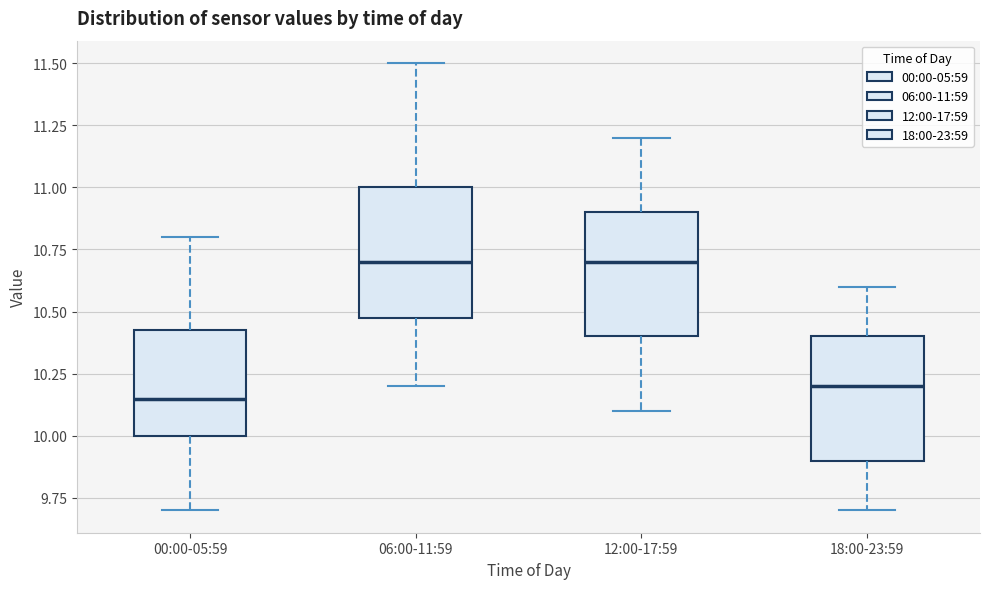

Reading left to right, transcribe this box plot: for each box, give where its median line is, the range the box spans, and where its two whiskers end, as read against the y-axis. The values are not printed on the chart, so give them approximately, as read against the axis.

00:00-05:59: median 10.15, box 10.00 to 10.45, whiskers 9.70 to 10.80
06:00-11:59: median 10.70, box 10.50 to 11.00, whiskers 10.20 to 11.50
12:00-17:59: median 10.70, box 10.40 to 10.90, whiskers 10.10 to 11.20
18:00-23:59: median 10.20, box 9.90 to 10.40, whiskers 9.70 to 10.60